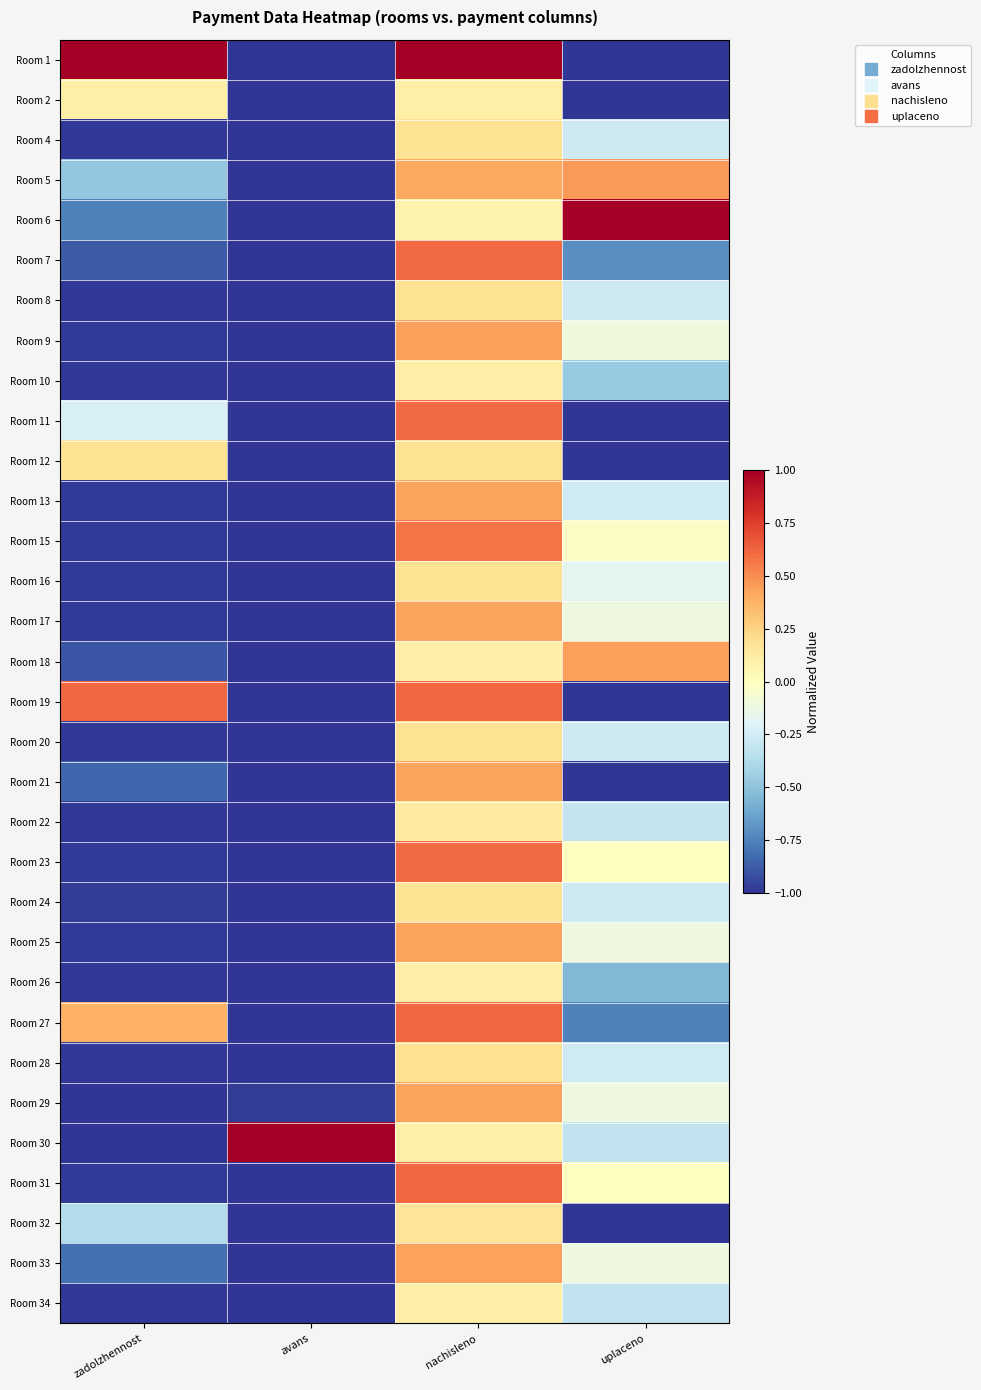

Reading left to right, list all the values displayed in this chart.

Room 1: zadolzhennost=1.0	avans=-1.0	nachisleno=1.0	uplaceno=-1.0
Room 2: zadolzhennost=0.1	avans=-1.0	nachisleno=0.1	uplaceno=-1.0
Room 4: zadolzhennost=-1.0	avans=-1.0	nachisleno=0.2	uplaceno=-0.3
Room 5: zadolzhennost=-0.5	avans=-1.0	nachisleno=0.4	uplaceno=0.5
Room 6: zadolzhennost=-0.8	avans=-1.0	nachisleno=0.1	uplaceno=1.0
Room 7: zadolzhennost=-0.9	avans=-1.0	nachisleno=0.6	uplaceno=-0.7
Room 8: zadolzhennost=-1.0	avans=-1.0	nachisleno=0.2	uplaceno=-0.3
Room 9: zadolzhennost=-1.0	avans=-1.0	nachisleno=0.4	uplaceno=-0.1
Room 10: zadolzhennost=-1.0	avans=-1.0	nachisleno=0.1	uplaceno=-0.5
Room 11: zadolzhennost=-0.2	avans=-1.0	nachisleno=0.6	uplaceno=-1.0
Room 12: zadolzhennost=0.2	avans=-1.0	nachisleno=0.2	uplaceno=-1.0
Room 13: zadolzhennost=-1.0	avans=-1.0	nachisleno=0.4	uplaceno=-0.3
Room 15: zadolzhennost=-1.0	avans=-1.0	nachisleno=0.6	uplaceno=-0.0
Room 16: zadolzhennost=-1.0	avans=-1.0	nachisleno=0.2	uplaceno=-0.2
Room 17: zadolzhennost=-1.0	avans=-1.0	nachisleno=0.4	uplaceno=-0.1
Room 18: zadolzhennost=-0.9	avans=-1.0	nachisleno=0.1	uplaceno=0.4
Room 19: zadolzhennost=0.6	avans=-1.0	nachisleno=0.6	uplaceno=-1.0
Room 20: zadolzhennost=-1.0	avans=-1.0	nachisleno=0.2	uplaceno=-0.3
Room 21: zadolzhennost=-0.8	avans=-1.0	nachisleno=0.4	uplaceno=-1.0
Room 22: zadolzhennost=-1.0	avans=-1.0	nachisleno=0.1	uplaceno=-0.3
Room 23: zadolzhennost=-1.0	avans=-1.0	nachisleno=0.6	uplaceno=-0.0
Room 24: zadolzhennost=-1.0	avans=-1.0	nachisleno=0.2	uplaceno=-0.3
Room 25: zadolzhennost=-1.0	avans=-1.0	nachisleno=0.4	uplaceno=-0.1
Room 26: zadolzhennost=-1.0	avans=-1.0	nachisleno=0.1	uplaceno=-0.5
Room 27: zadolzhennost=0.4	avans=-1.0	nachisleno=0.6	uplaceno=-0.8
Room 28: zadolzhennost=-1.0	avans=-1.0	nachisleno=0.2	uplaceno=-0.3
Room 29: zadolzhennost=-1.0	avans=-1.0	nachisleno=0.4	uplaceno=-0.1
Room 30: zadolzhennost=-1.0	avans=1.0	nachisleno=0.1	uplaceno=-0.3
Room 31: zadolzhennost=-1.0	avans=-1.0	nachisleno=0.6	uplaceno=-0.0
Room 32: zadolzhennost=-0.4	avans=-1.0	nachisleno=0.2	uplaceno=-1.0
Room 33: zadolzhennost=-0.8	avans=-1.0	nachisleno=0.4	uplaceno=-0.1
Room 34: zadolzhennost=-1.0	avans=-1.0	nachisleno=0.1	uplaceno=-0.3